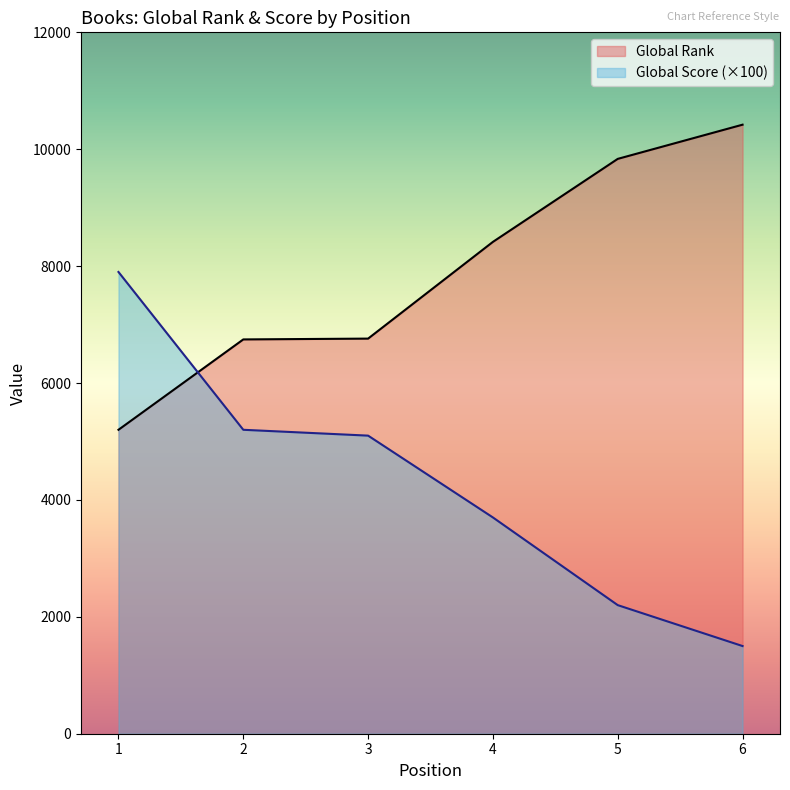

Does the chart display data point markers on the line(s)?

No